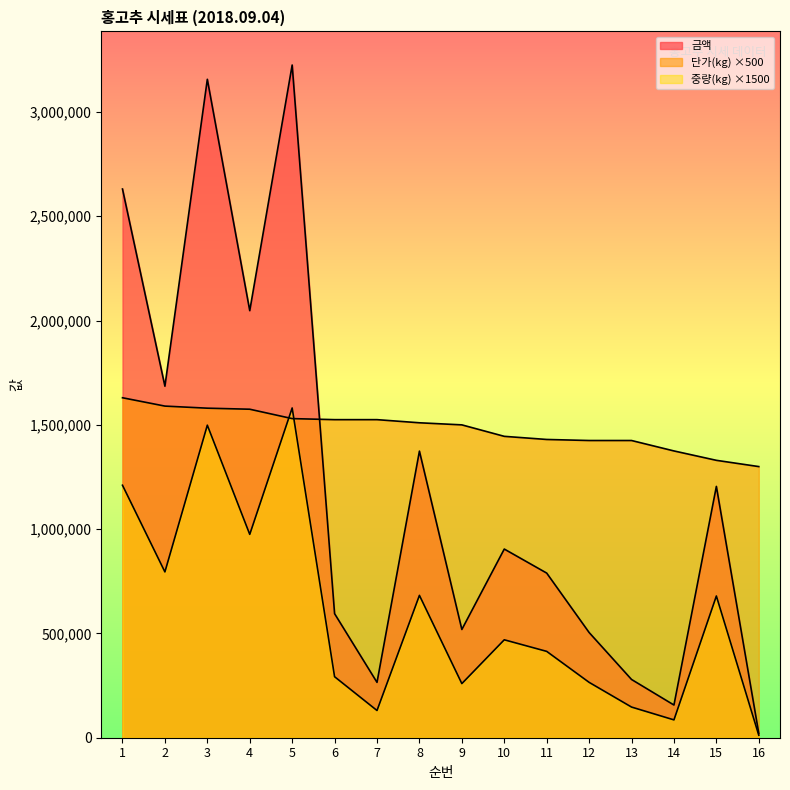

Reading right to left, extract all data points from this chart.

단가(kg): 1300000	1330000	1375000	1425000	1425000	1430000	1445000	1500000	1510000	1525000	1525000	1530000	1575000	1580000	1590000	1630000
중량(kg): 12000	679500	85500	147000	265500	414000	469500	259500	682500	130500	292500	1581000	975000	1498500	795000	1210500
금액: 20800	1204980	156750	279300	504450	789360	904570	519000	1374100	265350	594750	3225240	2047500	3156840	1685400	2630820